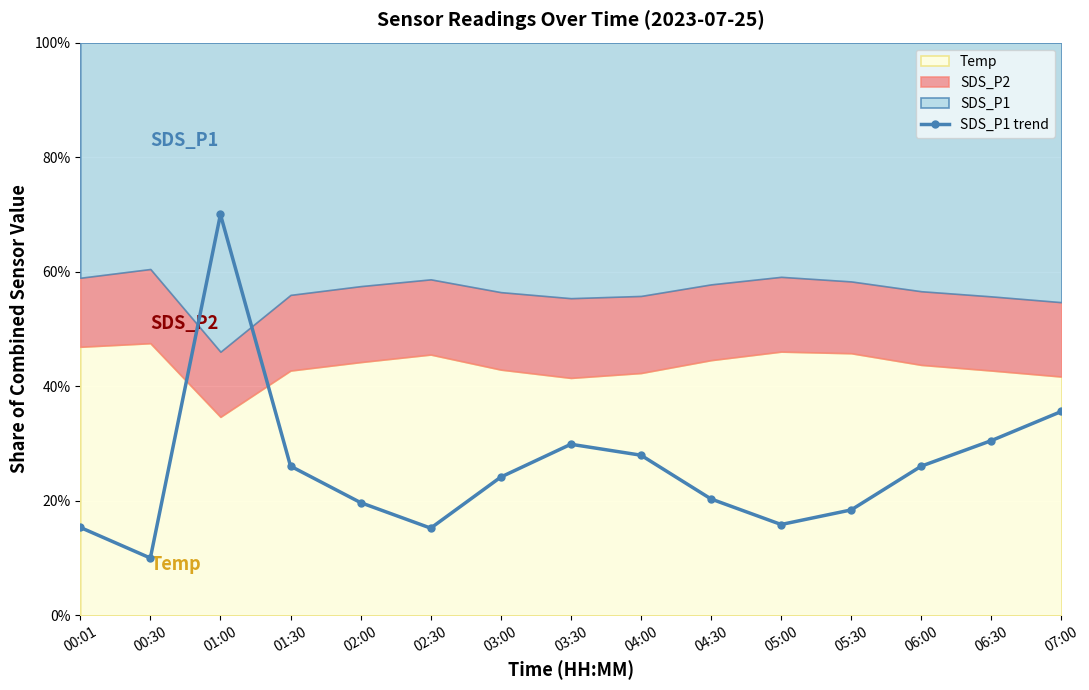

List the labels in order of value, largest first.

01:00, 07:00, 06:30, 03:30, 04:00, 01:30, 06:00, 03:00, 04:30, 02:00, 05:30, 05:00, 00:01, 02:30, 00:30